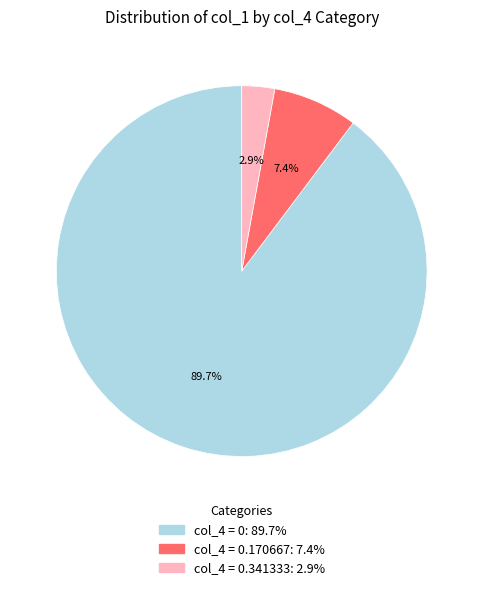

Does any single category account for the majority?

Yes